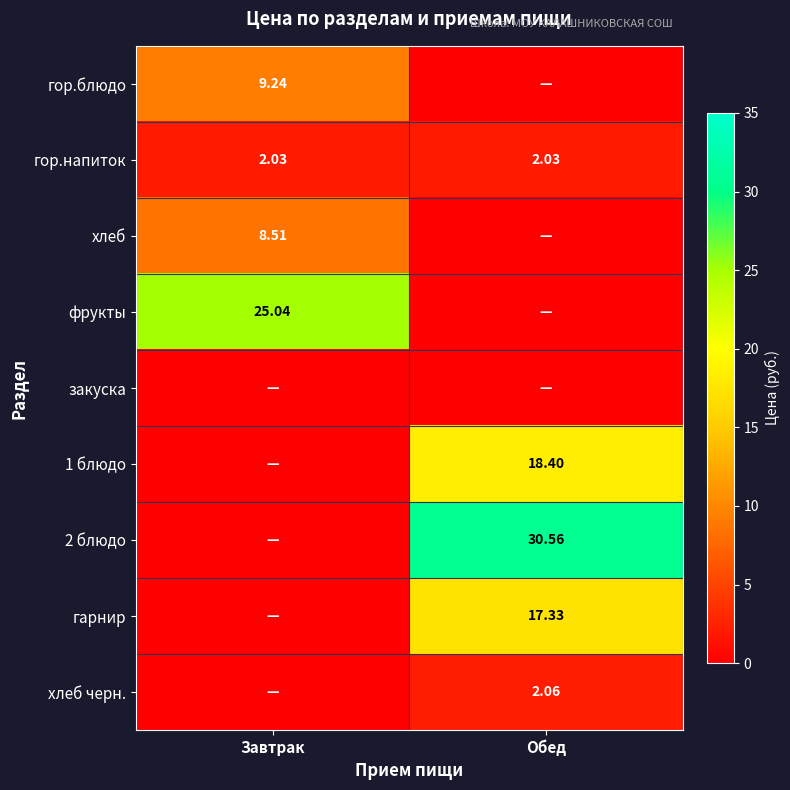

How many data points does each series have?

2